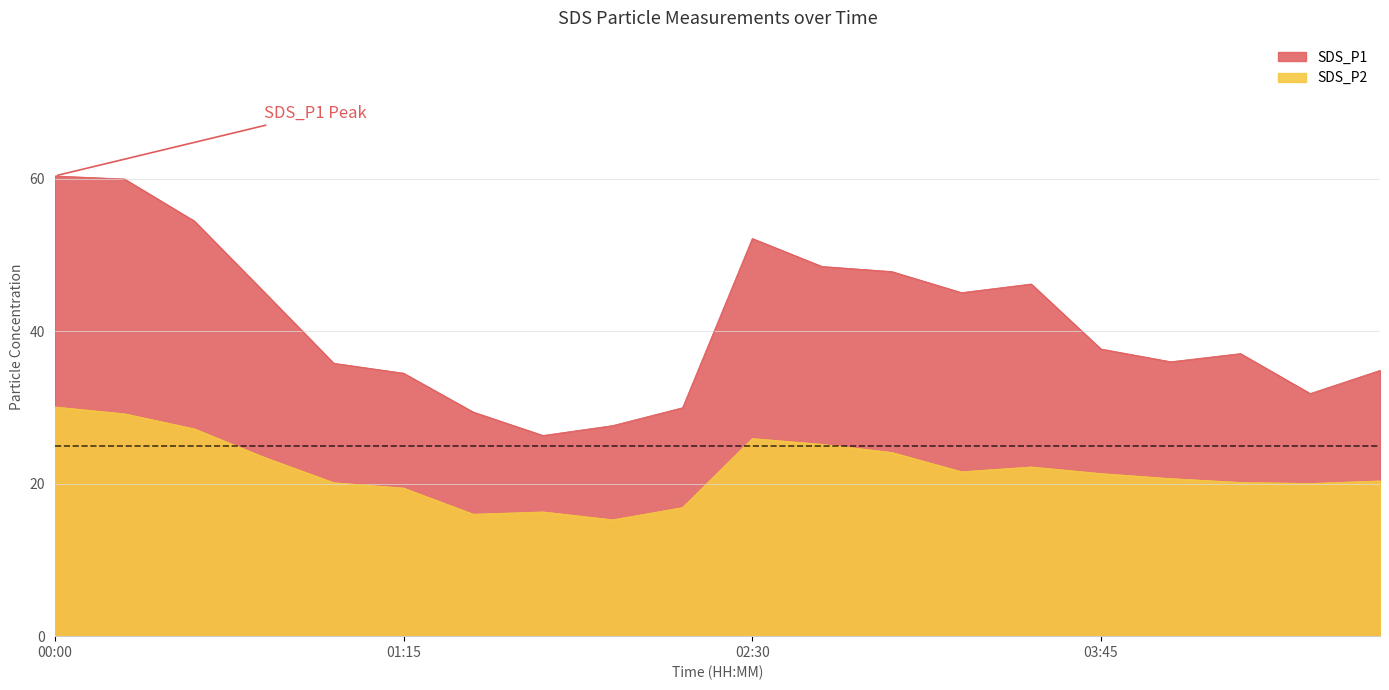

Where does the SDS_P2 series first go above 21?

00:00